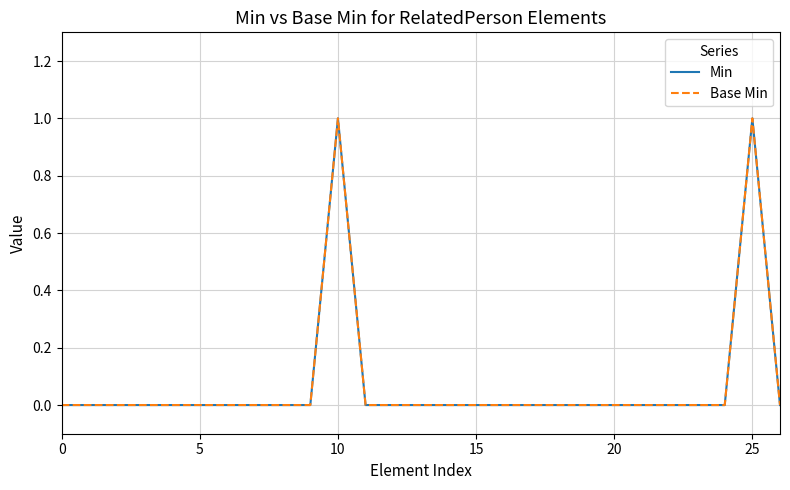

Is this an area chart (filled region under the line)?

No